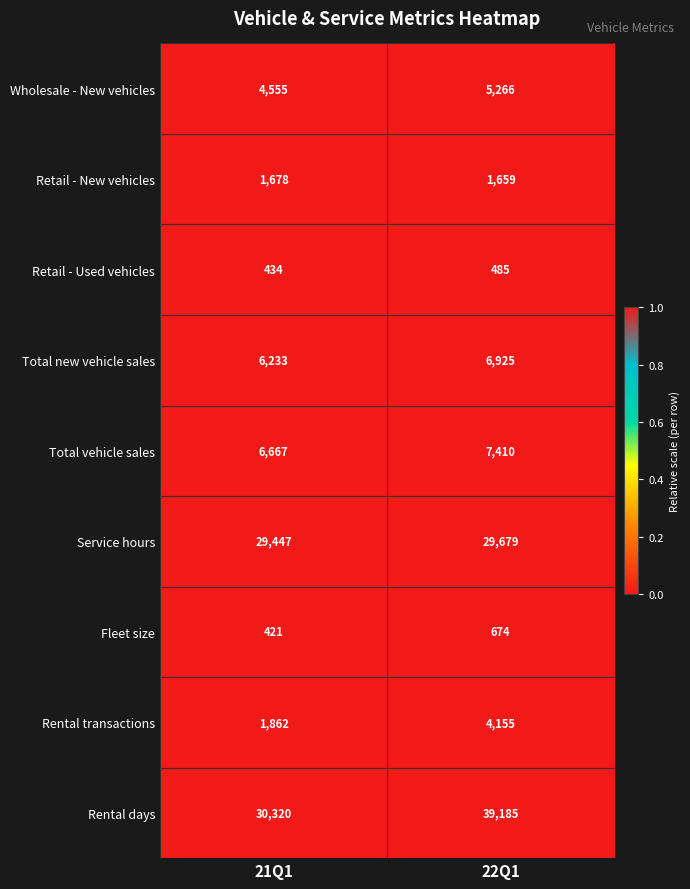

The value of Service hours at 22Q1 is 1. True or false?

True